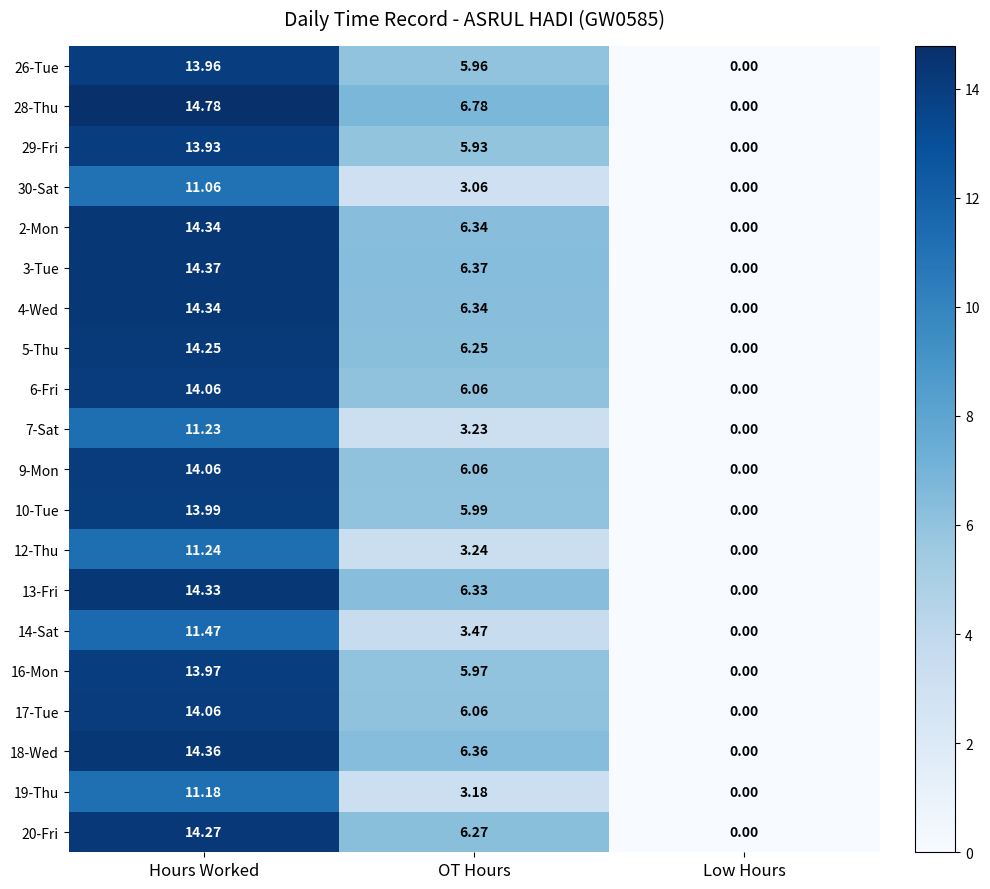

How many data points in 16-Mon are above 5?

2